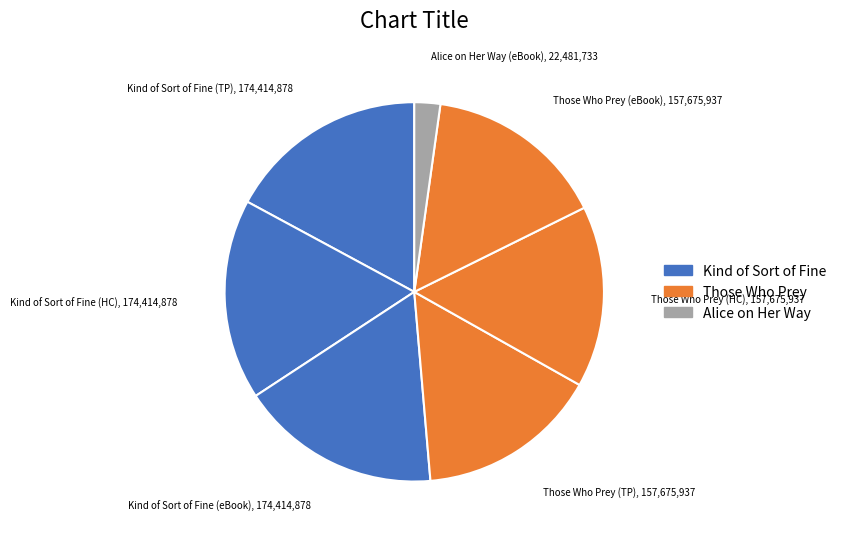

How many segments does this pie chart have?

7